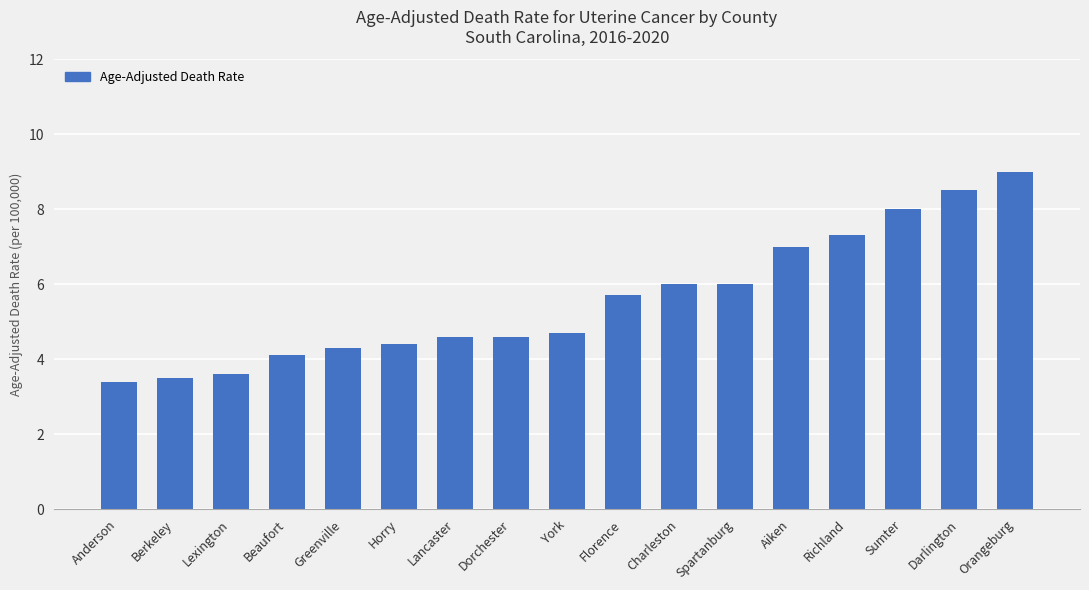

What is the change in value from Florence to Aiken?

+1.3